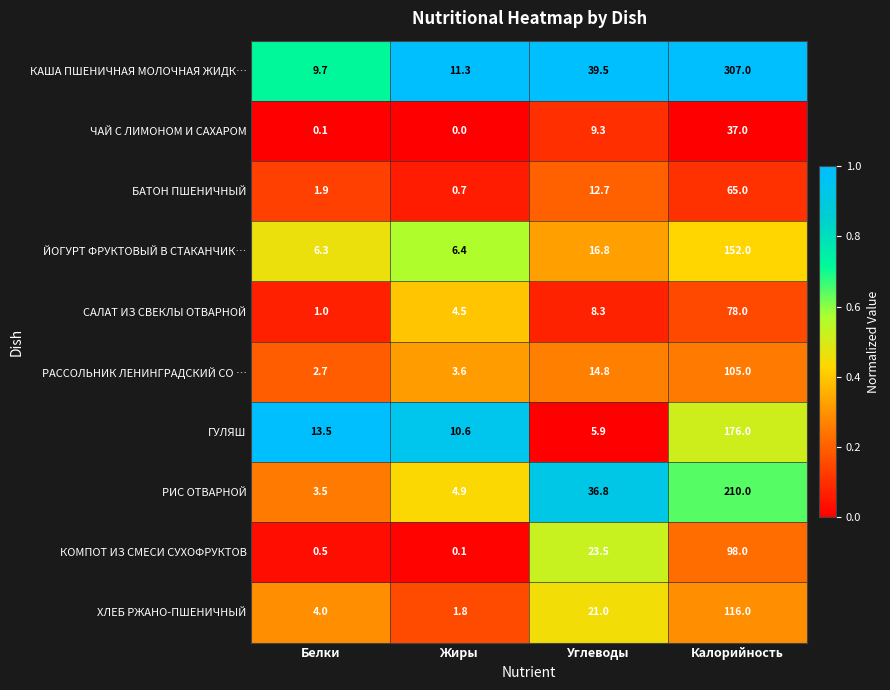

Which series changed the most between Углеводы and Калорийность?

КАША ПШЕНИЧНАЯ МОЛОЧНАЯ ЖИДК…